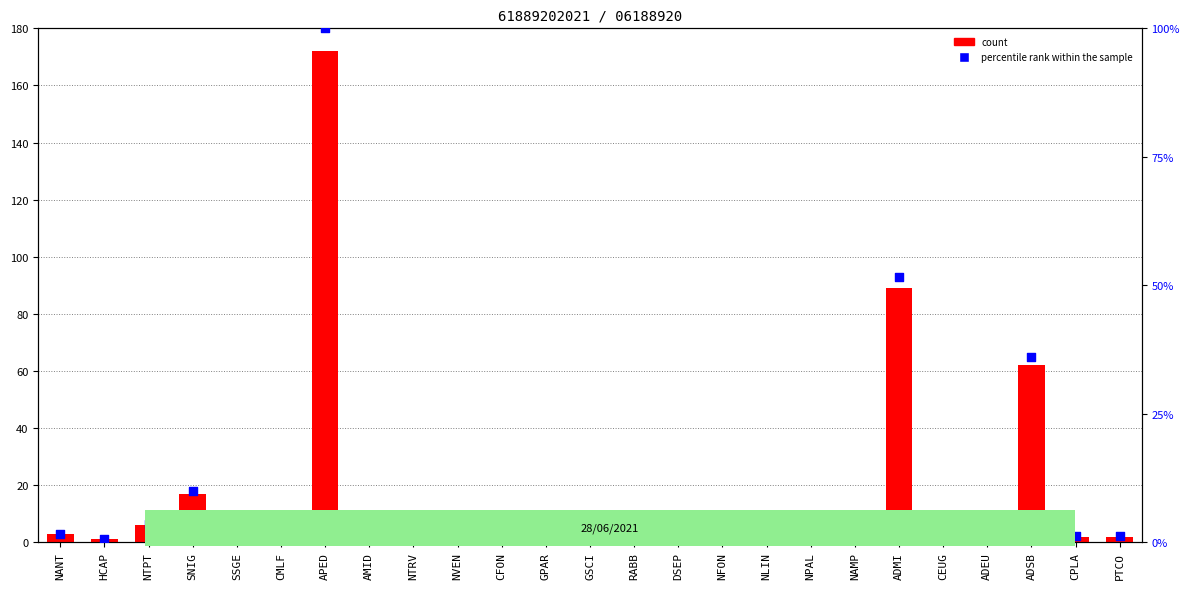

At how many categories does at least one series exceed 158?

1